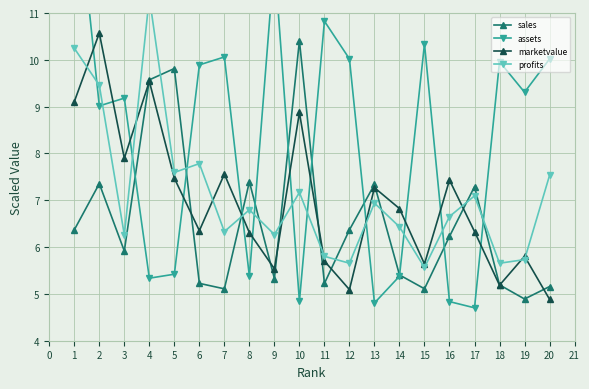

What is the value of the marketvalue point at the 1st from the left?

9.1